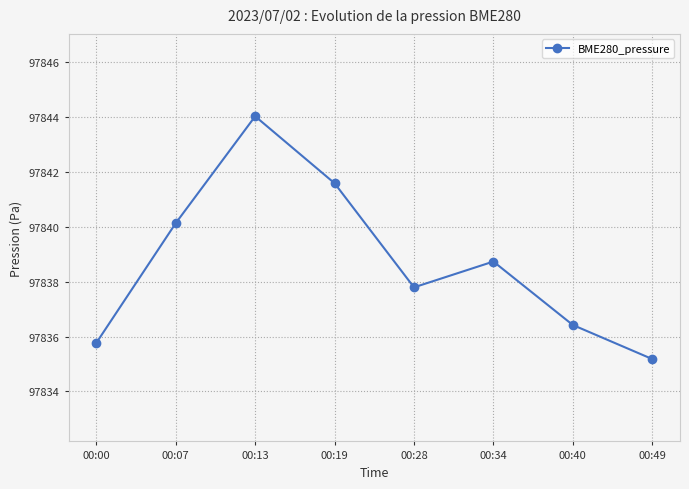

Read the value at 00:13.

97844.0